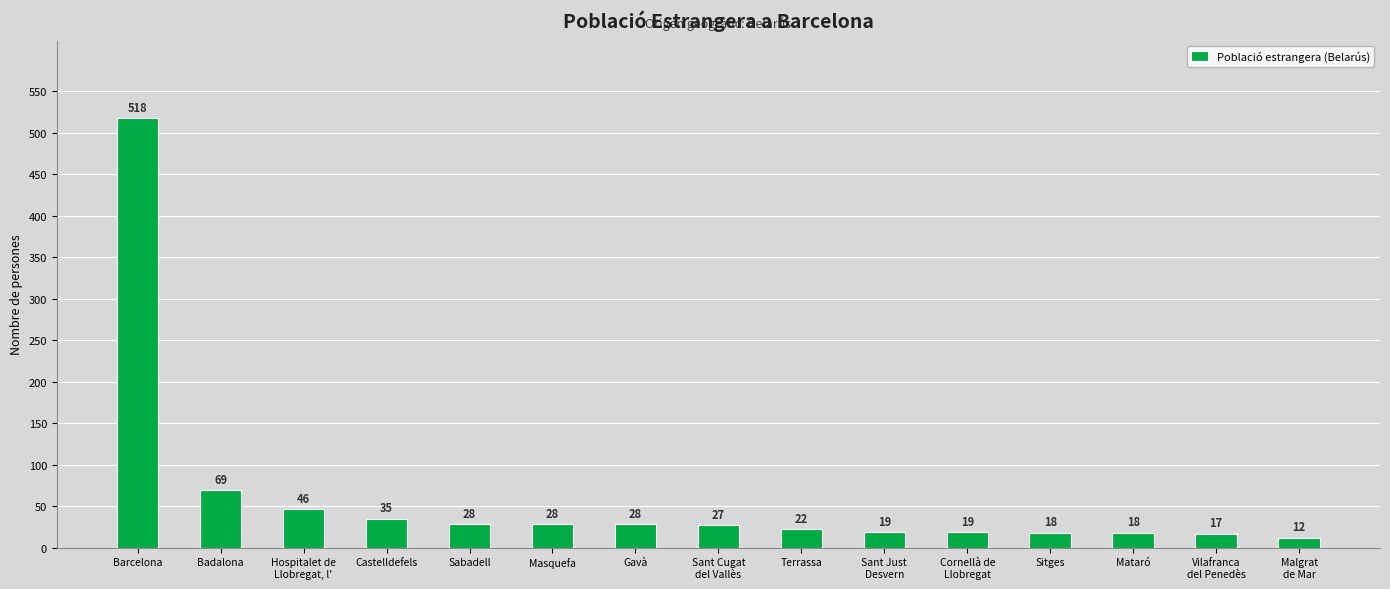

What position from the left is Sitges?

12